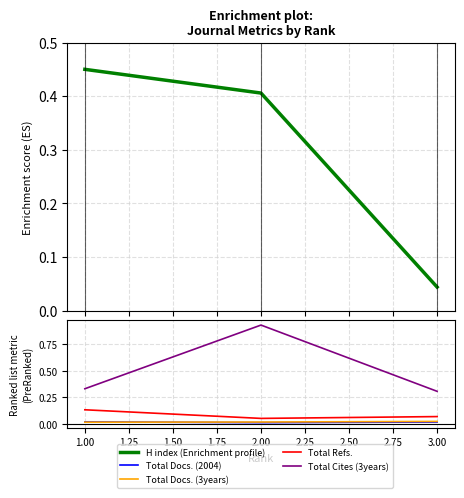

Count the Total Docs. (3years) values in the range 0 to 1.

3